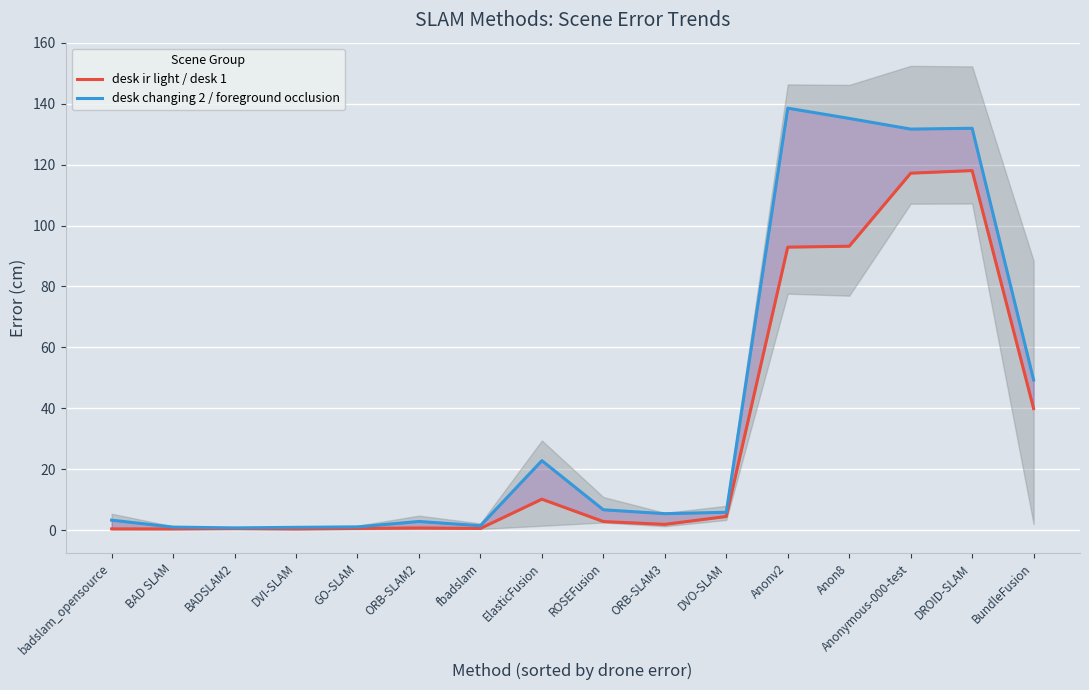

What is the value of the desk ir light / desk 1 point at the 2nd from the left?

0.4